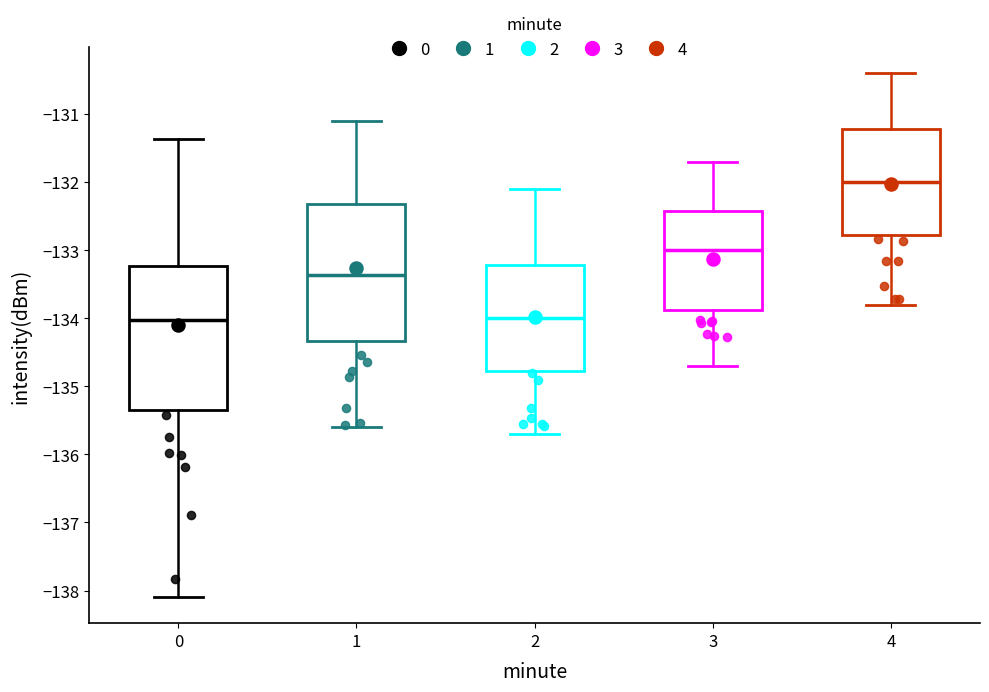

Reading left to right, read every box against the y-axis: the position of its median line, the range the box covers, and the ends of its whiskers. The values are not printed on the chart, so give them approximately, as read against the axis.

0: median -134.0, box -135.4 to -133.2, whiskers -138.1 to -131.4
1: median -133.4, box -134.3 to -132.3, whiskers -135.6 to -131.1
2: median -134.0, box -134.8 to -133.2, whiskers -135.7 to -132.1
3: median -133.0, box -133.9 to -132.4, whiskers -134.7 to -131.7
4: median -132.0, box -132.8 to -131.2, whiskers -133.8 to -130.4